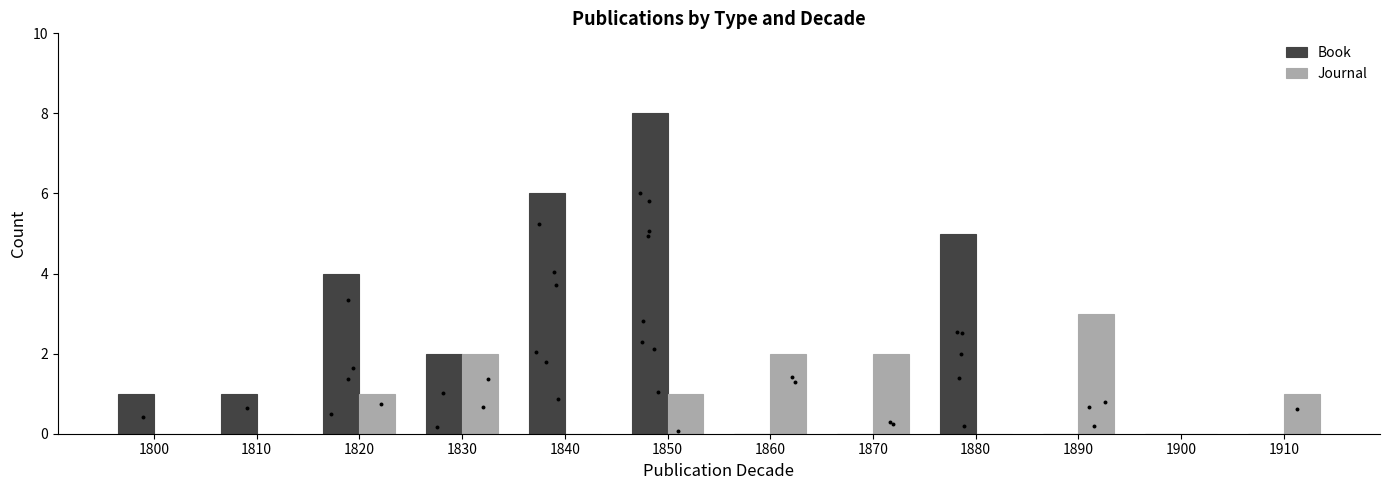

Which series reaches the minimum Y coordinate?

Book